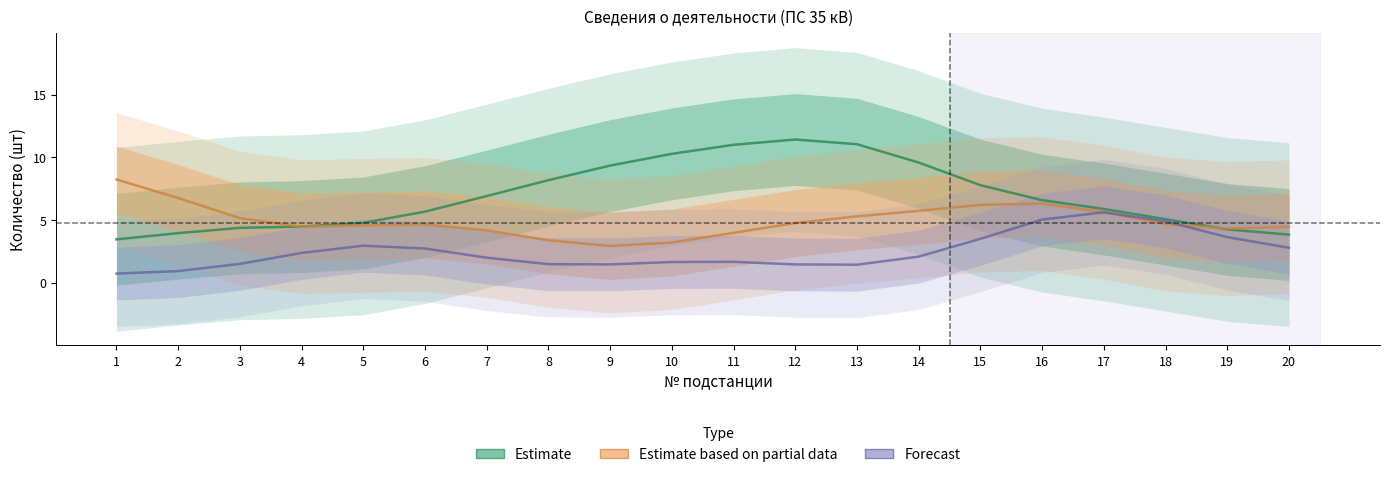

At how many categories does at least one series exceed 1?

20